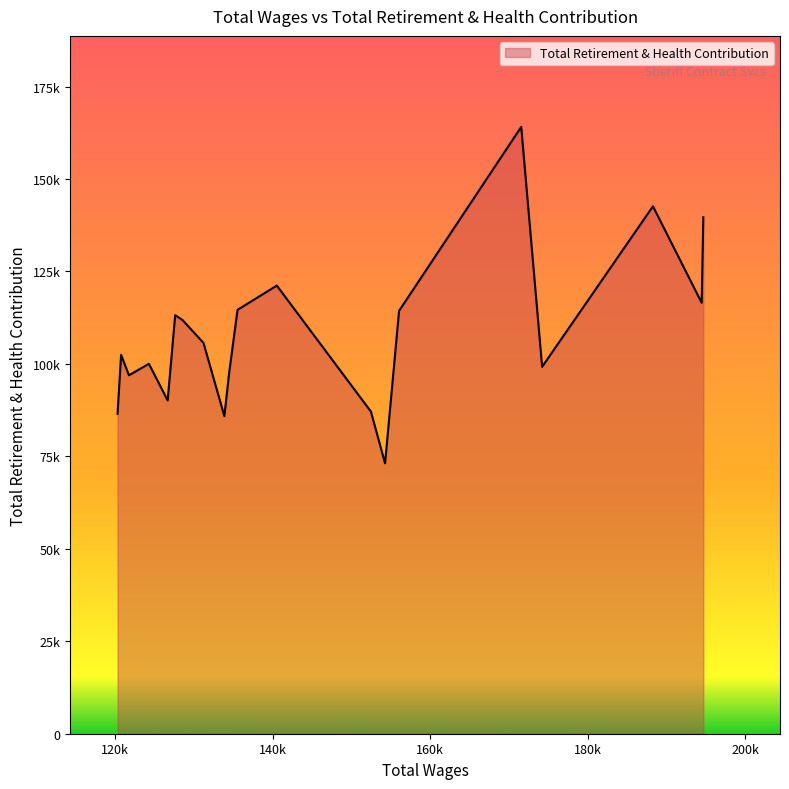

Rank the categories by value from highest to lowest.

171547.0, 188268.0, 194662.0, 140522.0, 194452.0, 135538.0, 156041.0, 127623.0, 128539.0, 131217.0, 120757.0, 124284.0, 174200.0, 134472.0, 121753.0, 126669.0, 152469.0, 120307.0, 133866.0, 154263.0